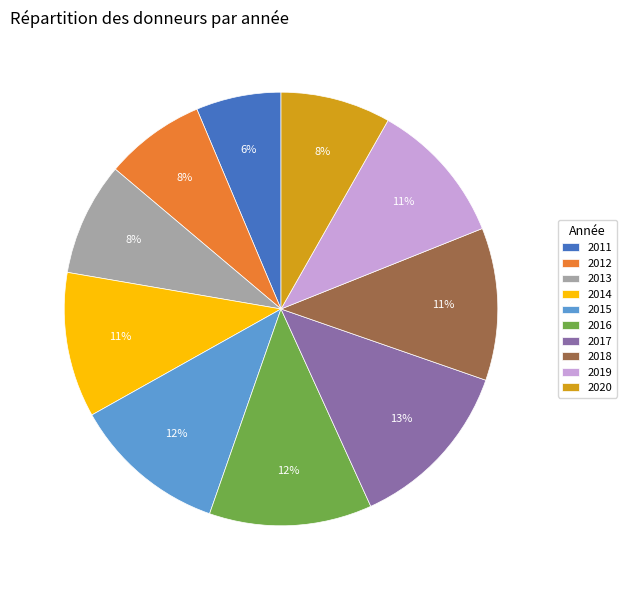

Between 2016 and 2015, which is larger?

2016